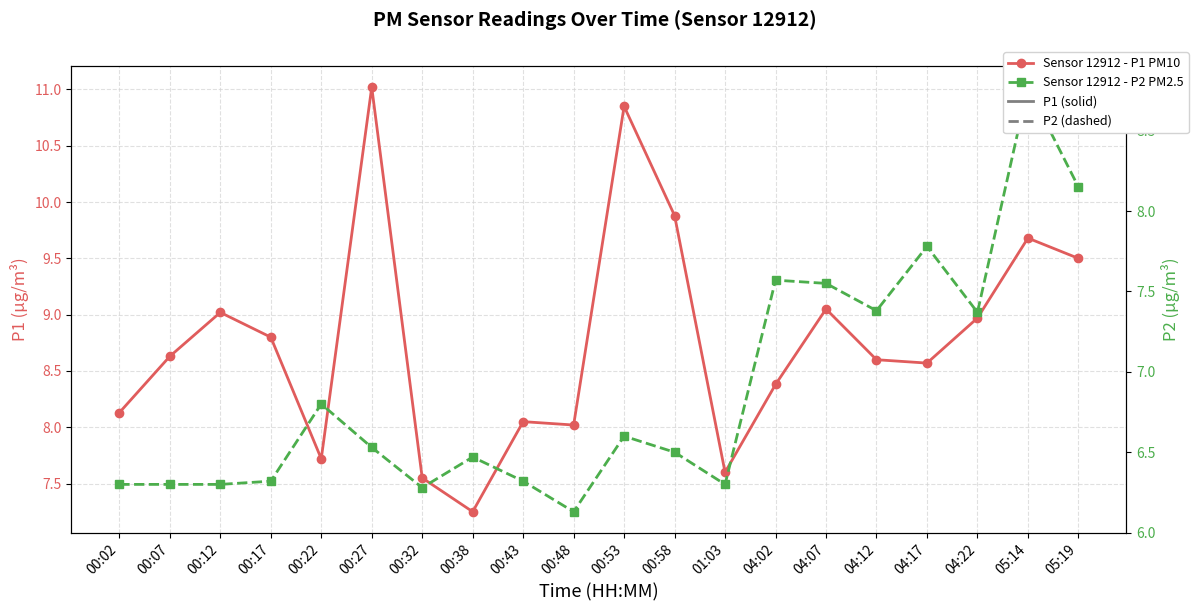

At which label does P1 - PM10 (solid) reach its peak?

00:27